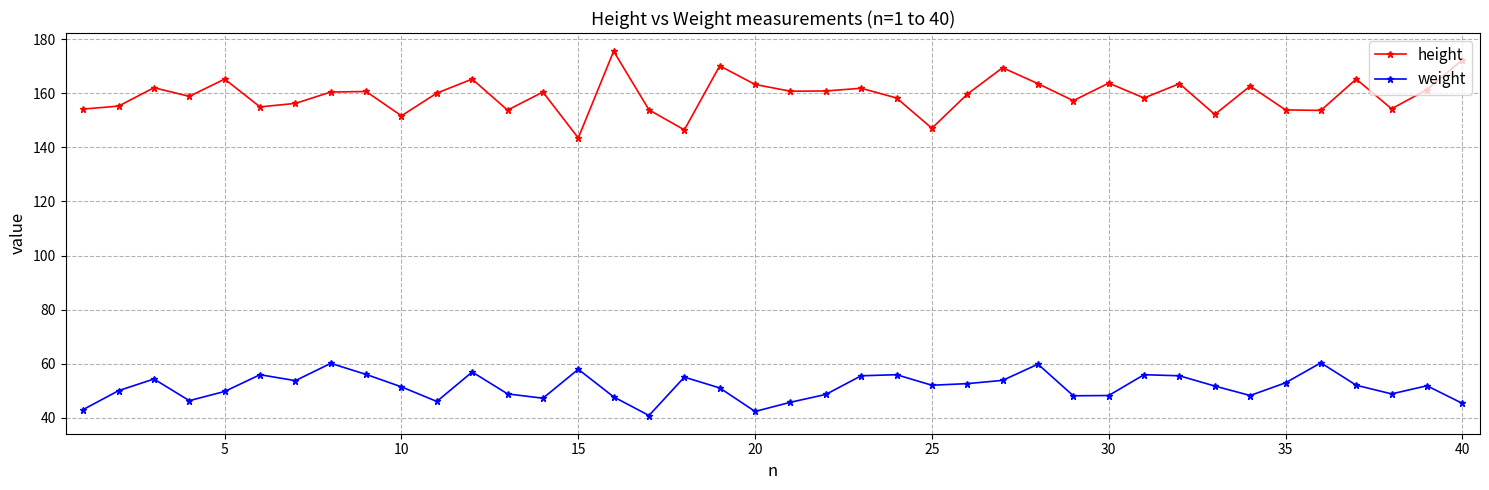

What is the value of the weight point at the 13th from the left?

48.8